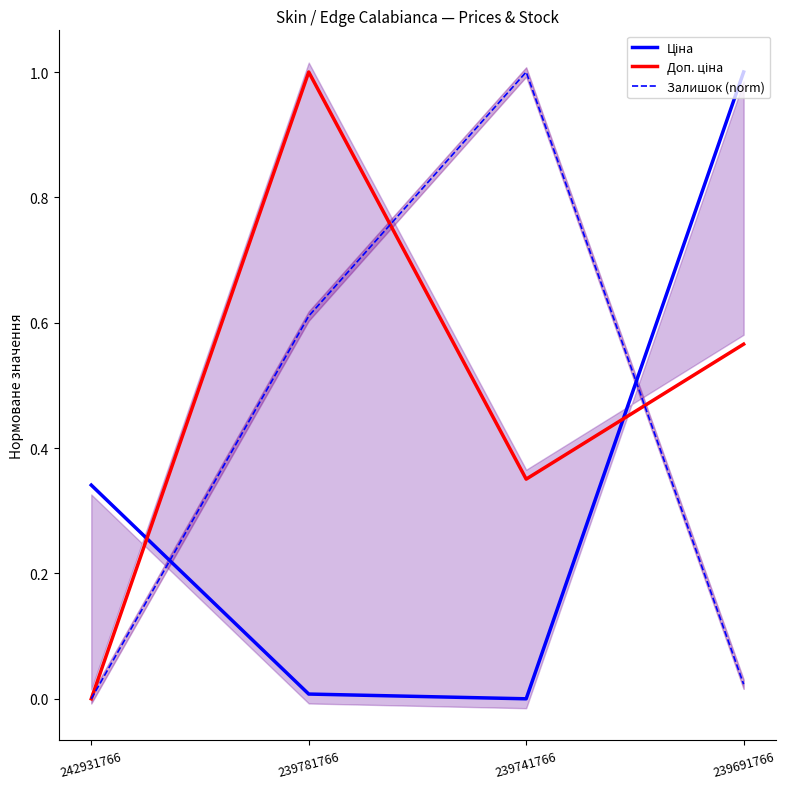

Between 239691766 and 242931766, which is larger?

239691766